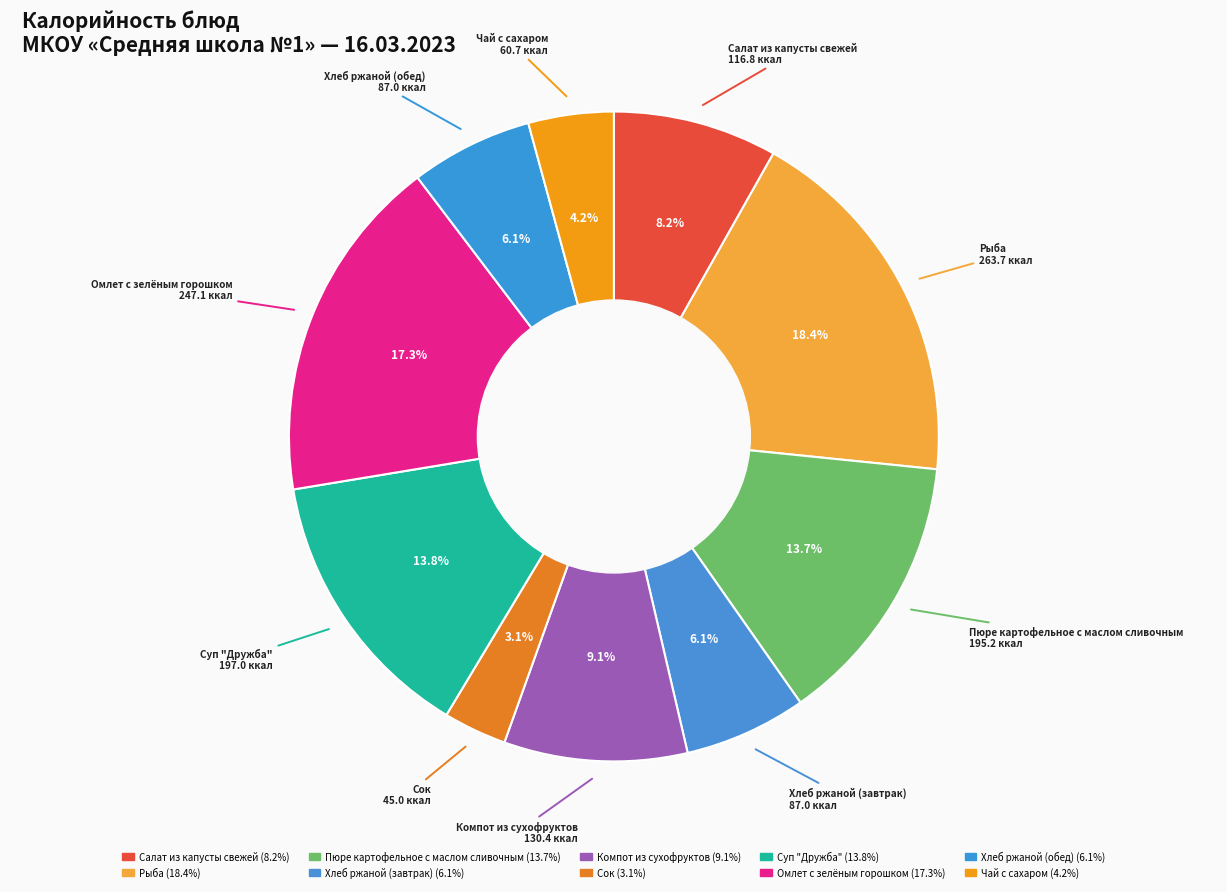

Which slice is the largest?

Рыба